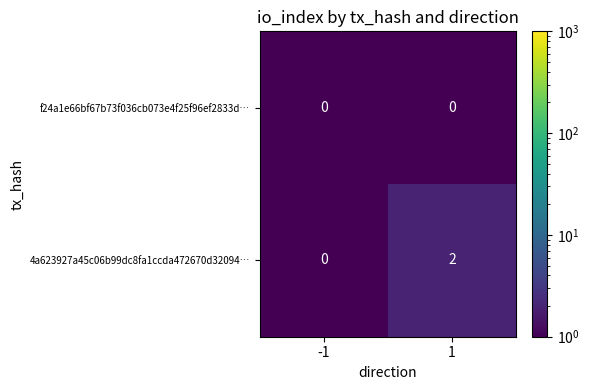

The f24a1e66bf67b73f036cb073e4f25f96ef2833d… series shows 0 at 1. True or false?

True